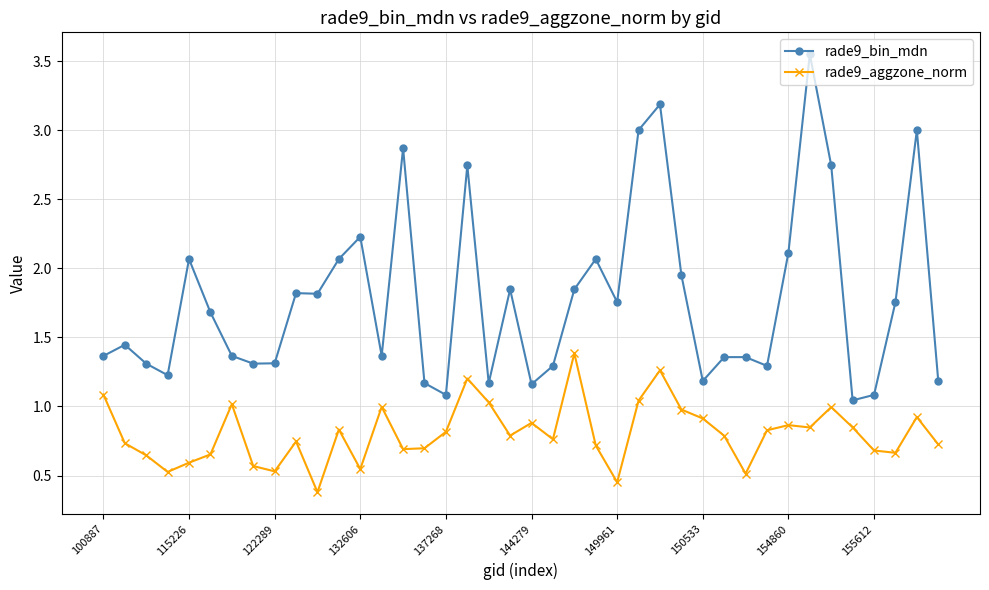

List the series in order of their overall mean, lowest first.

rade9_aggzone_norm, rade9_bin_mdn